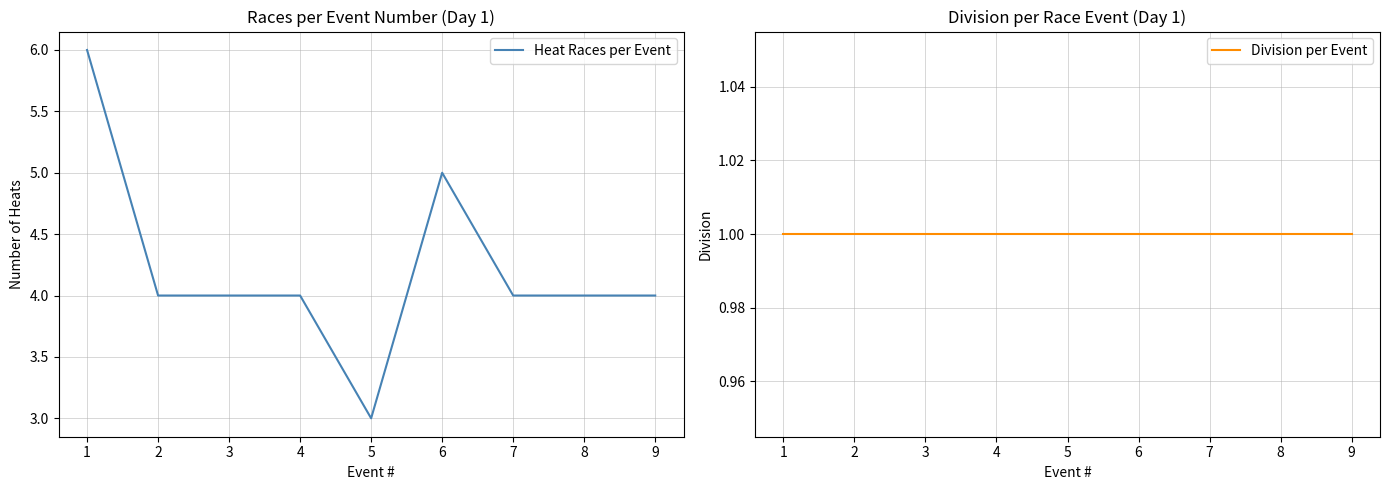

What is the sum of all Heat Races per Event values?

38